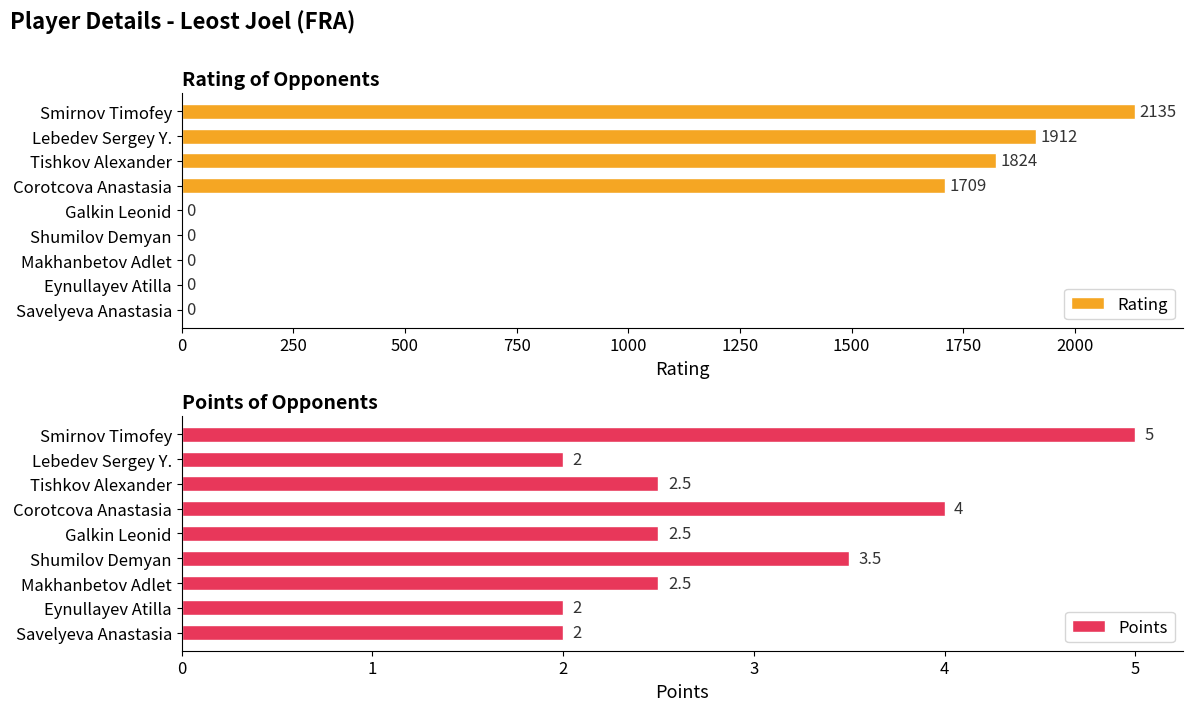

How many groups of bars are there?

9